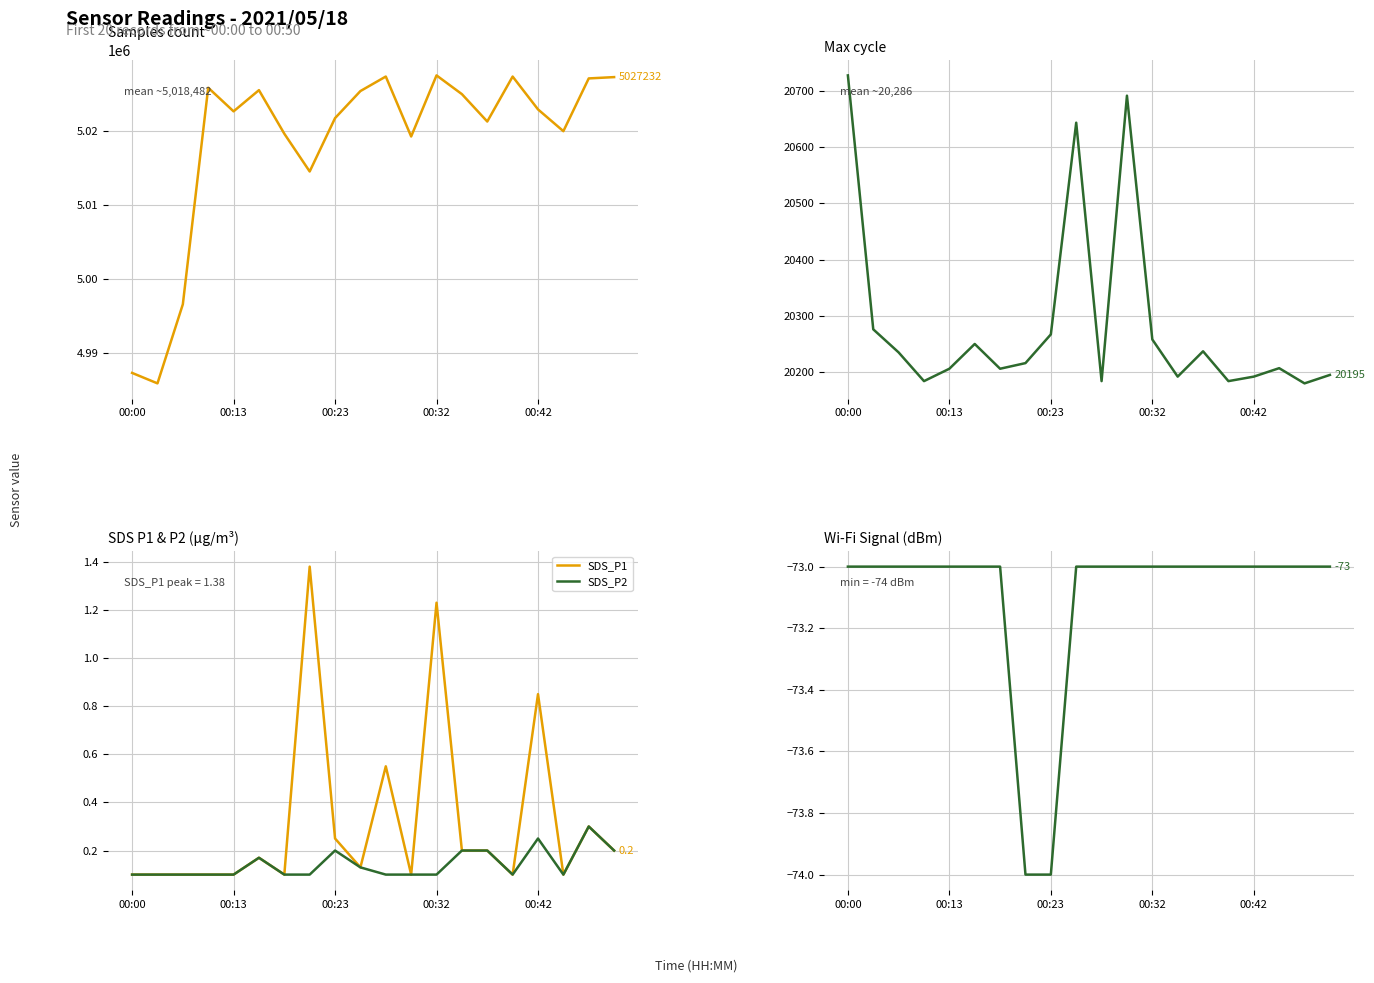

What is the highest value of the SDS_P2 series?

0.3